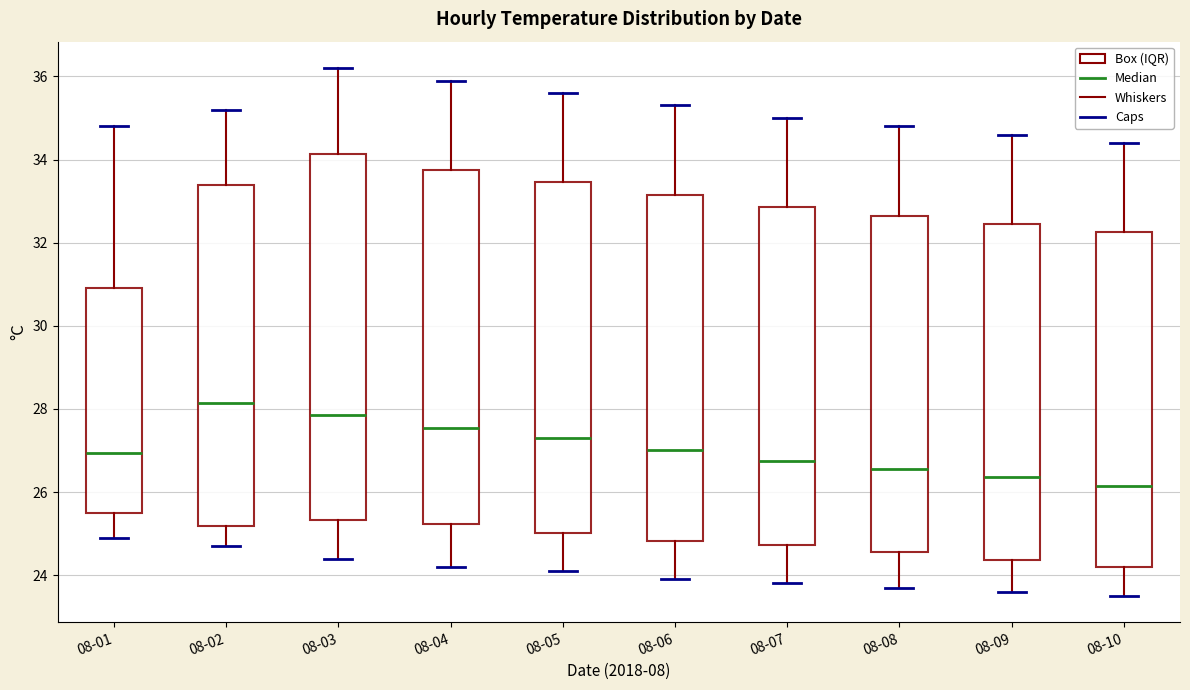

Reading left to right, transcribe this box plot: for each box, give where its median line is, the range the box spans, and where its two whiskers end, as read against the y-axis. The values are not printed on the chart, so give them approximately, as read against the axis.

08-01: median 27.0, box 25.6 to 31.0, whiskers 25.0 to 34.8
08-02: median 28.2, box 25.2 to 33.4, whiskers 24.8 to 35.2
08-03: median 27.8, box 25.4 to 34.2, whiskers 24.4 to 36.2
08-04: median 27.6, box 25.2 to 33.8, whiskers 24.2 to 36.0
08-05: median 27.4, box 25.0 to 33.4, whiskers 24.2 to 35.6
08-06: median 27.0, box 24.8 to 33.2, whiskers 24.0 to 35.4
08-07: median 26.8, box 24.8 to 32.8, whiskers 23.8 to 35.0
08-08: median 26.6, box 24.6 to 32.6, whiskers 23.8 to 34.8
08-09: median 26.4, box 24.4 to 32.4, whiskers 23.6 to 34.6
08-10: median 26.2, box 24.2 to 32.2, whiskers 23.6 to 34.4